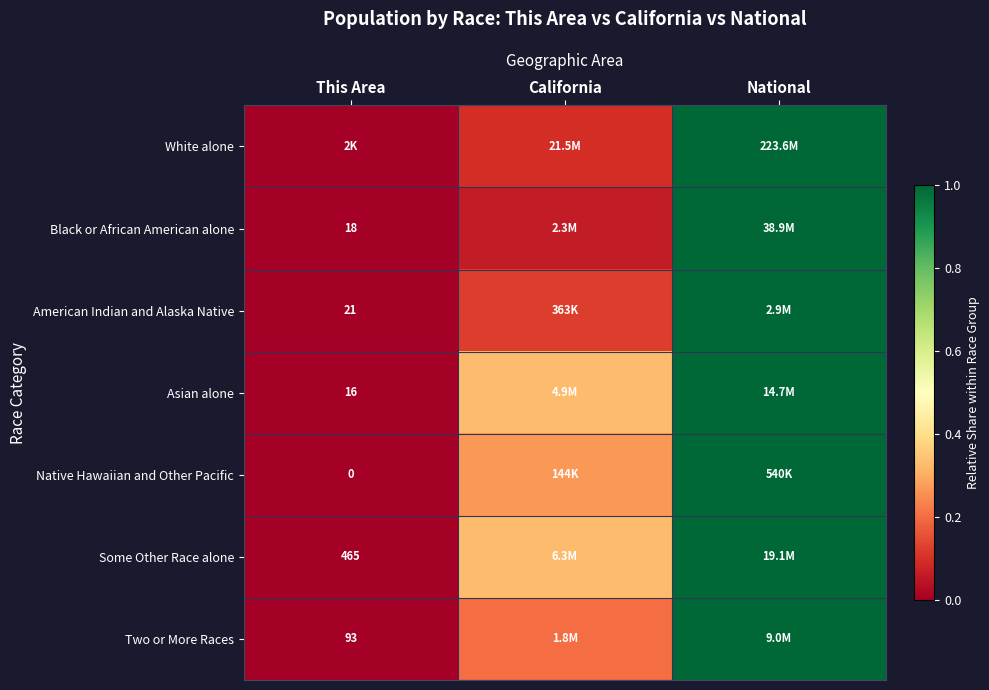

Is the value of Two or More Races at This Area greater than the value of American Indian and Alaska Native at This Area?

Yes